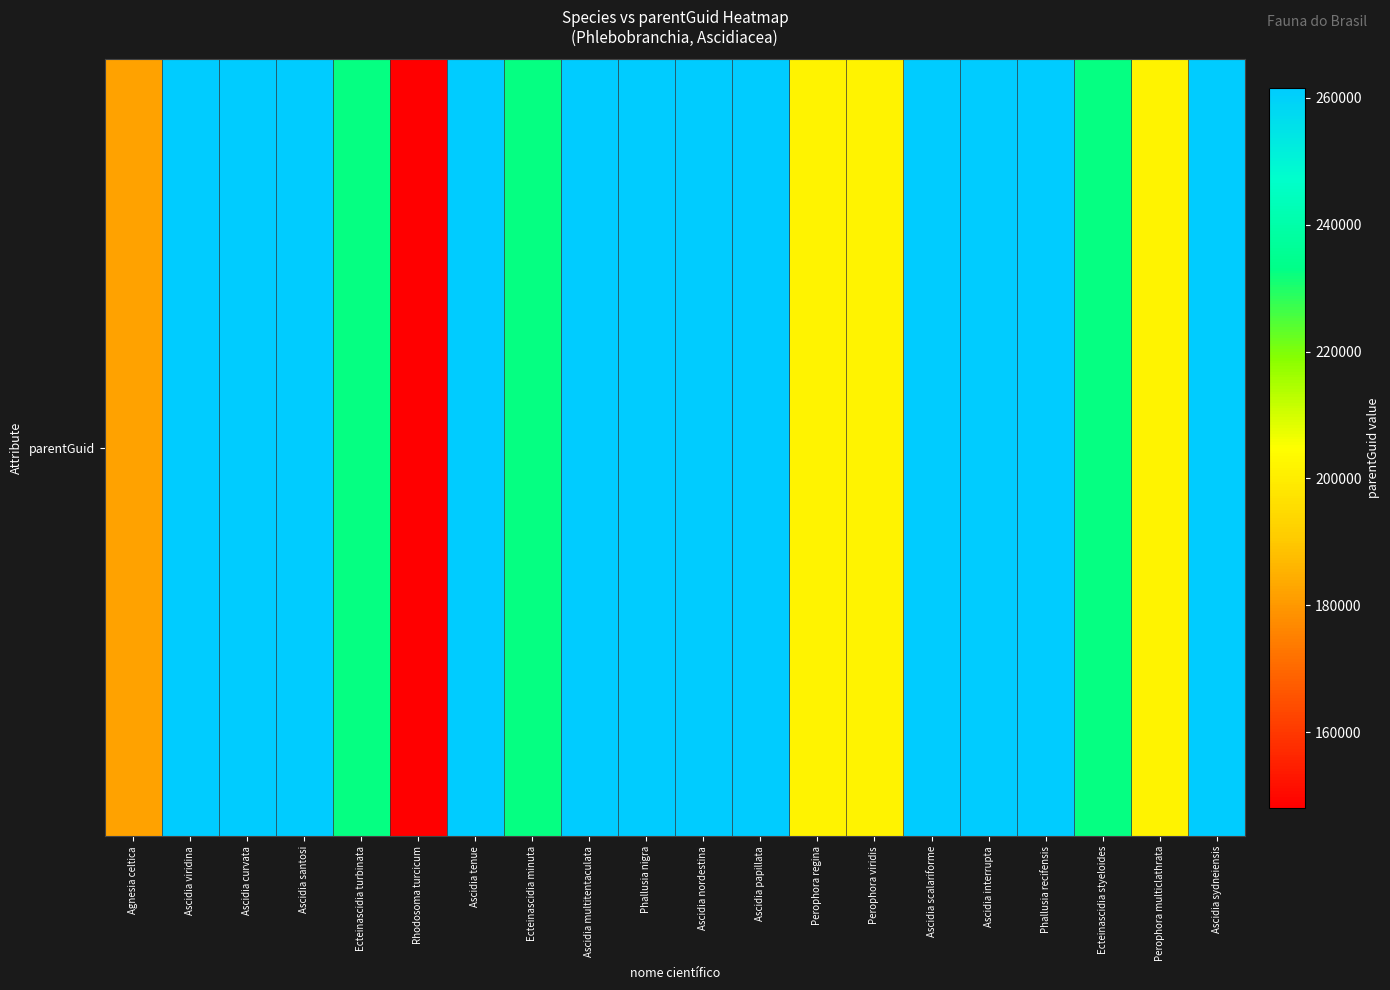

How many data points are less than 261639?

10